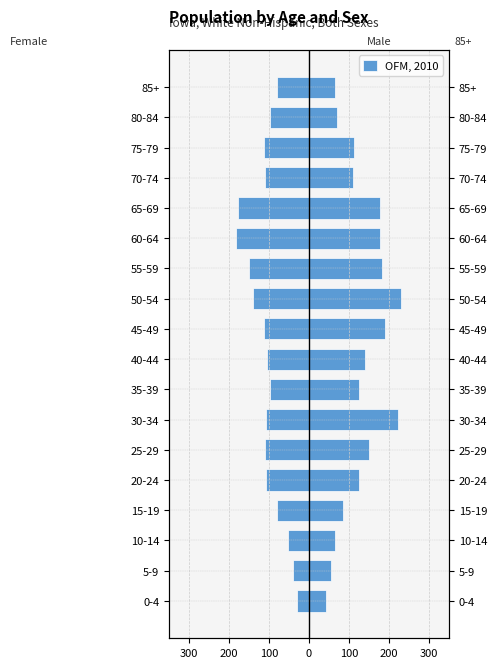

Reading left to right, extract all data points from this chart.

-29	-41	-53	-81	-107	-111	-108	-97	-104	-112	-141	-149	-182	-177	-111	-112	-97	-81